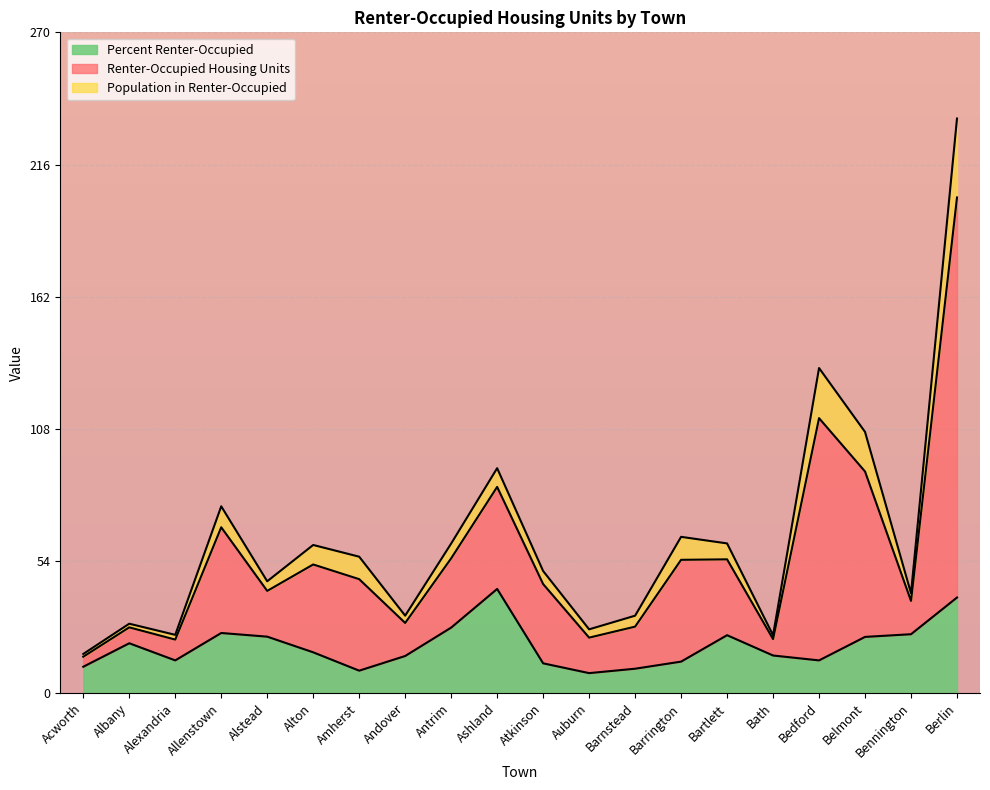

Which series has the largest range (max minus min)?

Renter-Occupied Housing Units